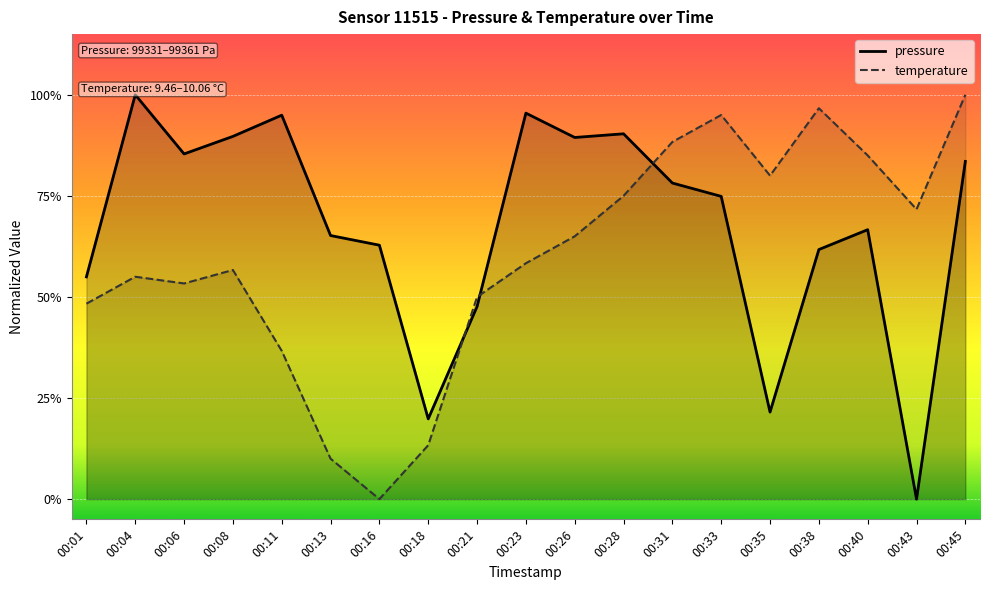

What is the sum of the pressure values at 00:18 and 00:31?

1.0